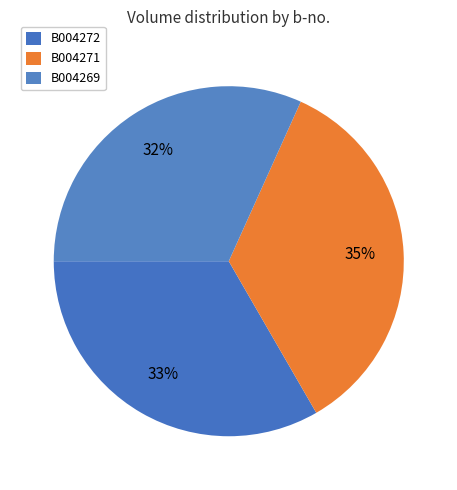

What percentage is NOT represented by B004269?

68.3%